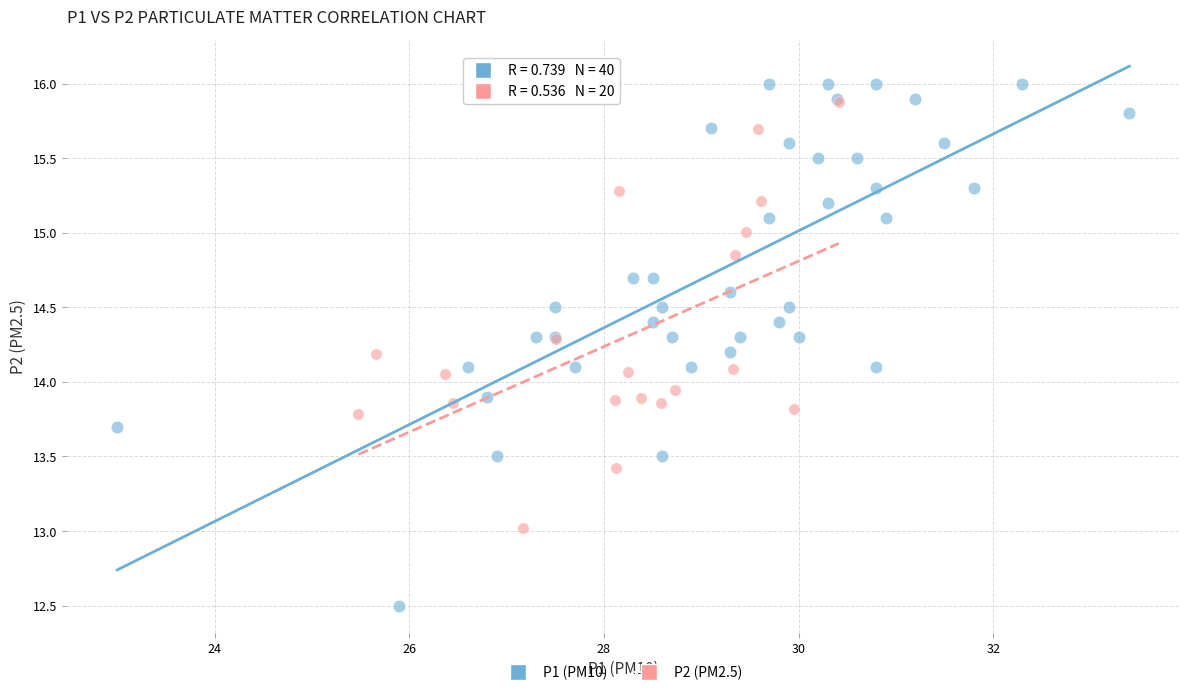

Which series contains the lowest Y value?

P1 (PM10)